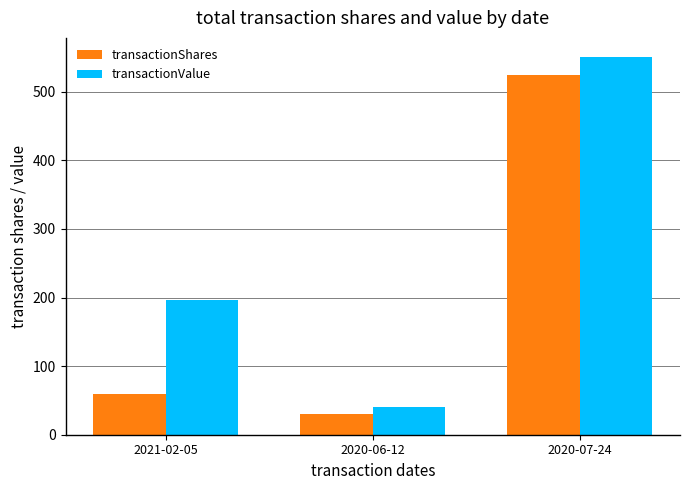

Rank the categories by transactionShares value from lowest to highest.

2020-06-12, 2021-02-05, 2020-07-24